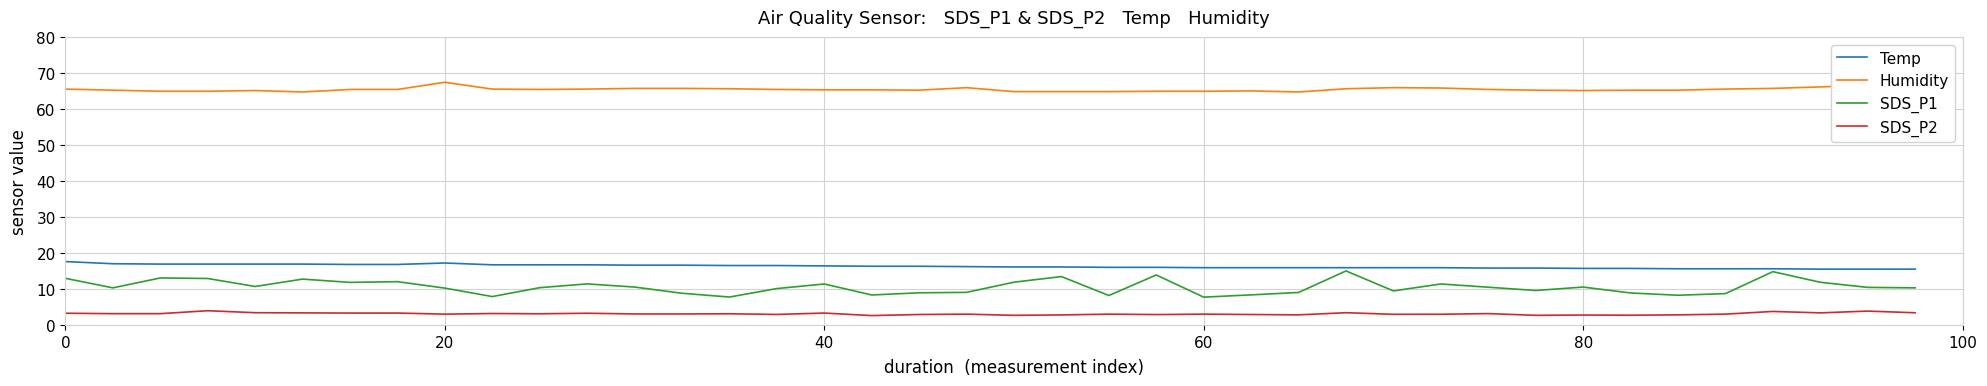

How many series are shown in this chart?

4